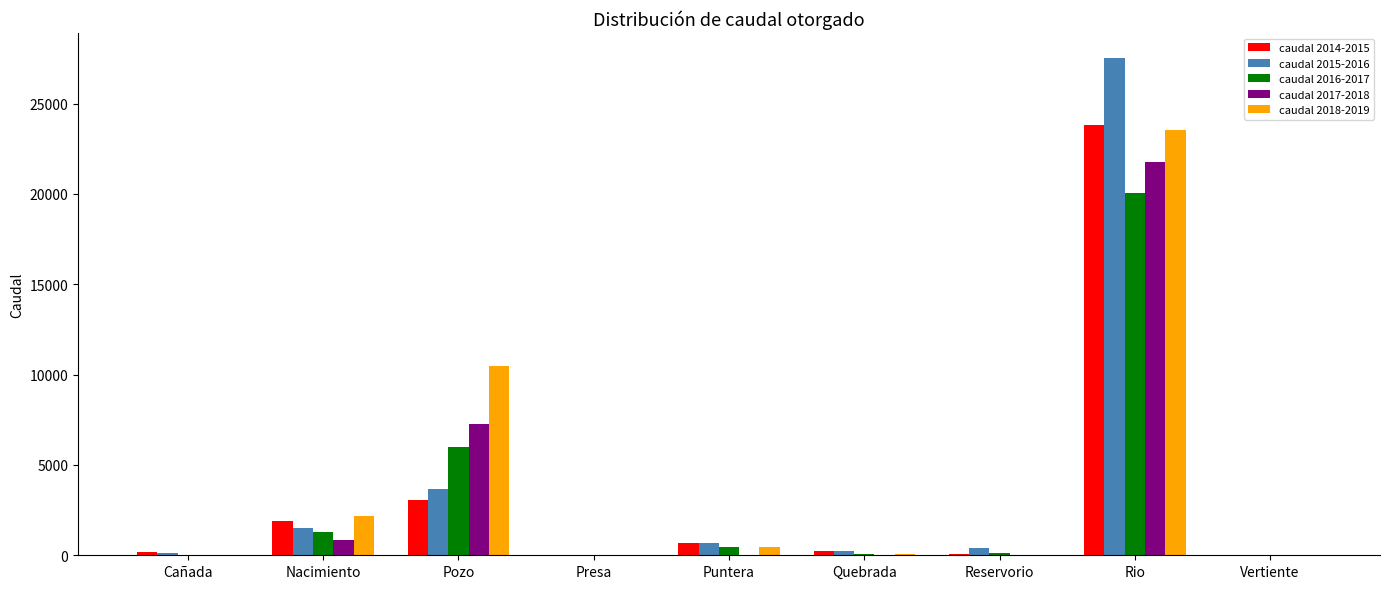

Which category has the highest value in the caudal 2017-2018 series?

Rio